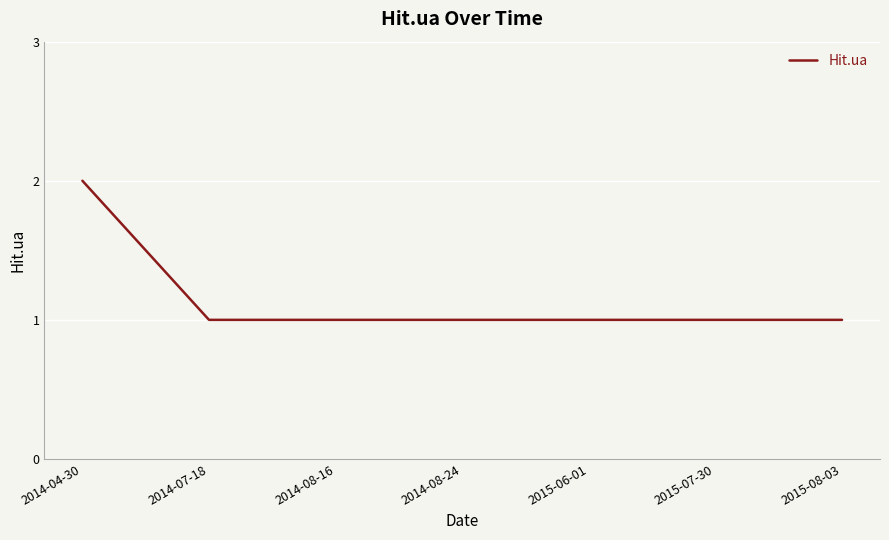

What is the average value?

1